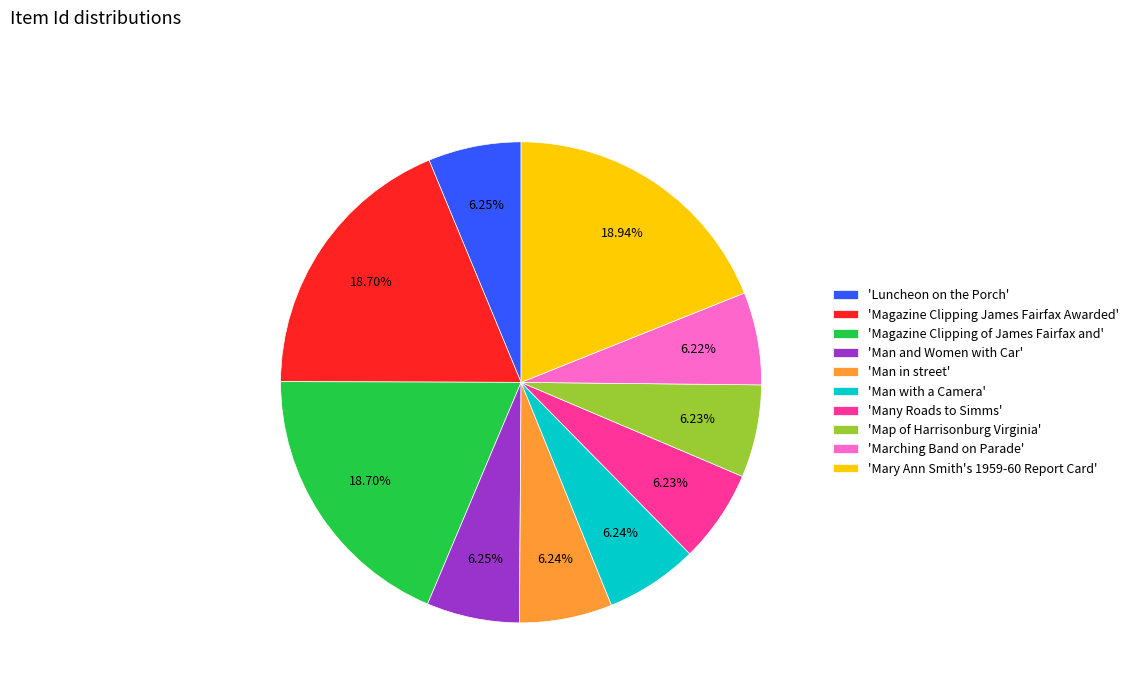

To the nearest percent, what is the difference between the largest and smallest slice percentages?

13%